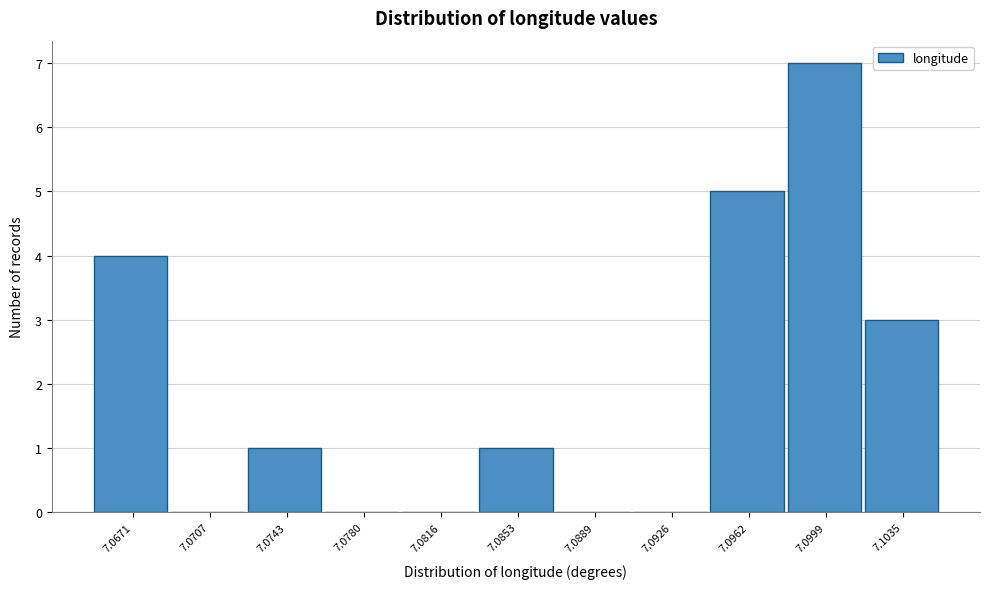

Reading left to right, transcribe all the data shown in this chart.

7.0671=4	7.0707=0	7.0743=1	7.0780=0	7.0816=0	7.0853=1	7.0889=0	7.0926=0	7.0962=5	7.0999=7	7.1035=3